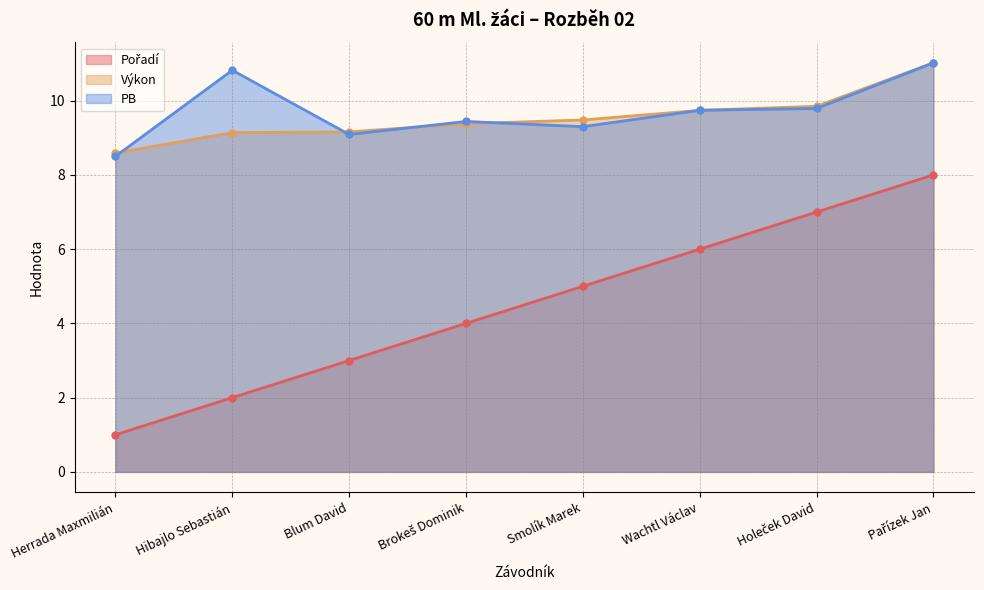

True or false: PB has more than 1 points higher than both neighbors.

True